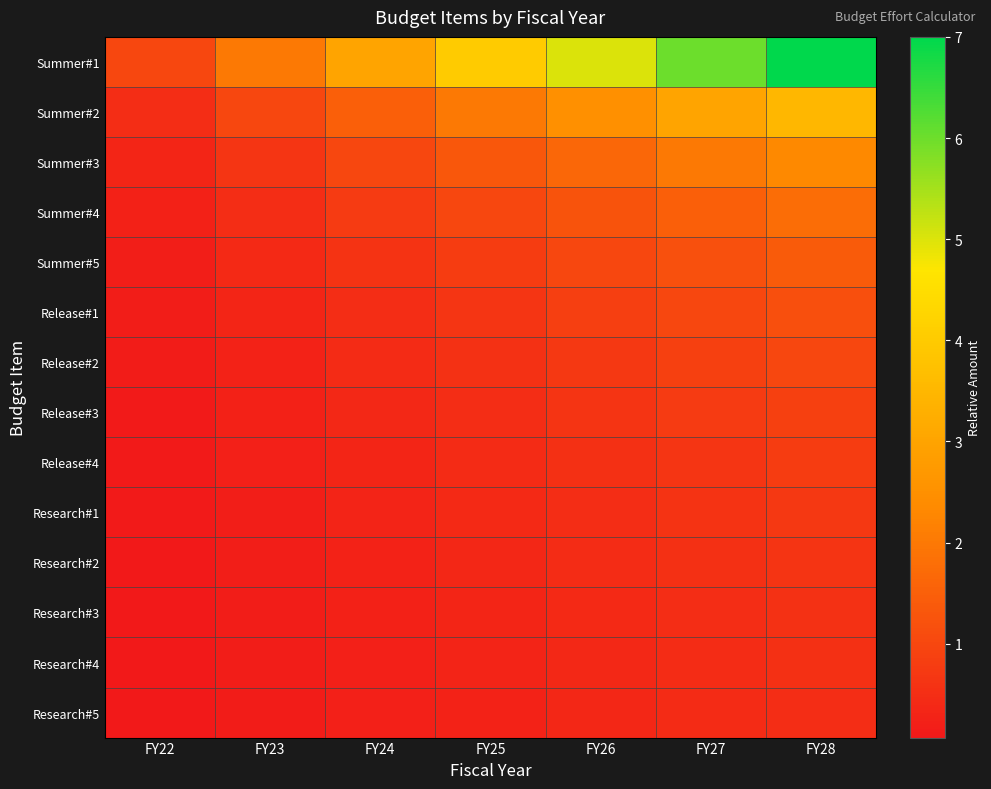

What is the spread (max minus min) of values at FY23?

1.9